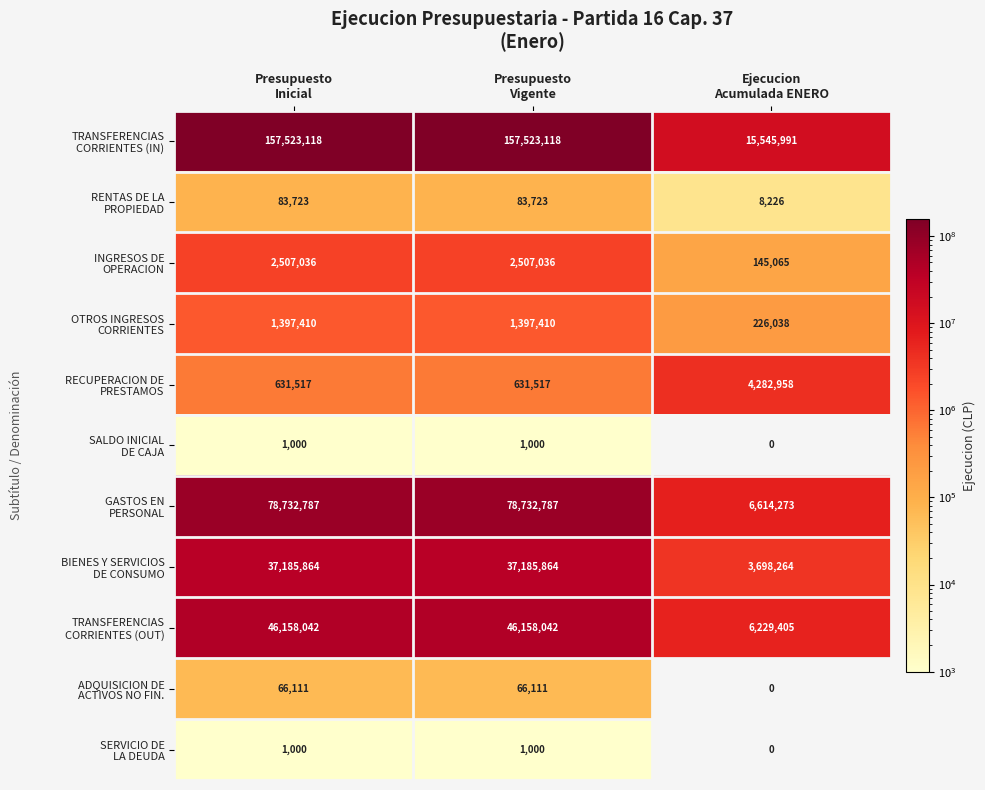

What is the greatest value displayed?

157523118